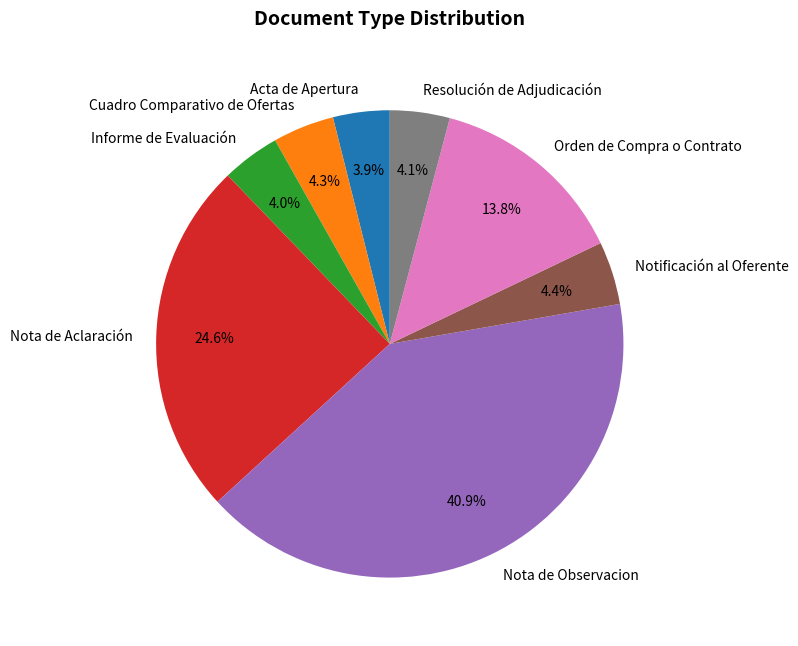

What portion of the pie excludes Orden de Compra o Contrato?

86.2%